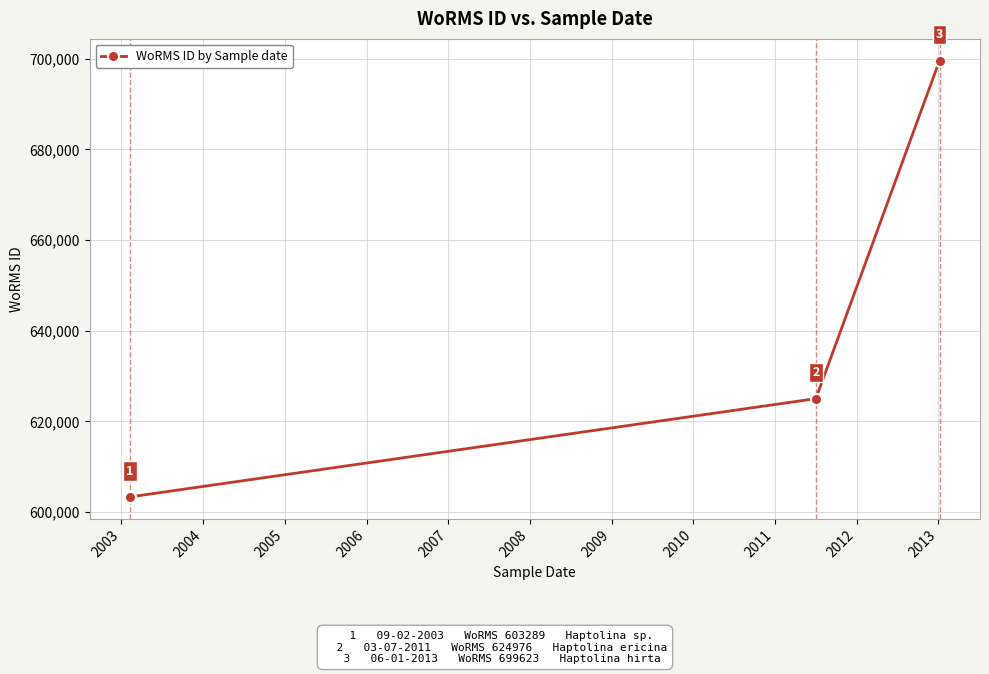

What is the difference between the maximum and second lowest values?

74647